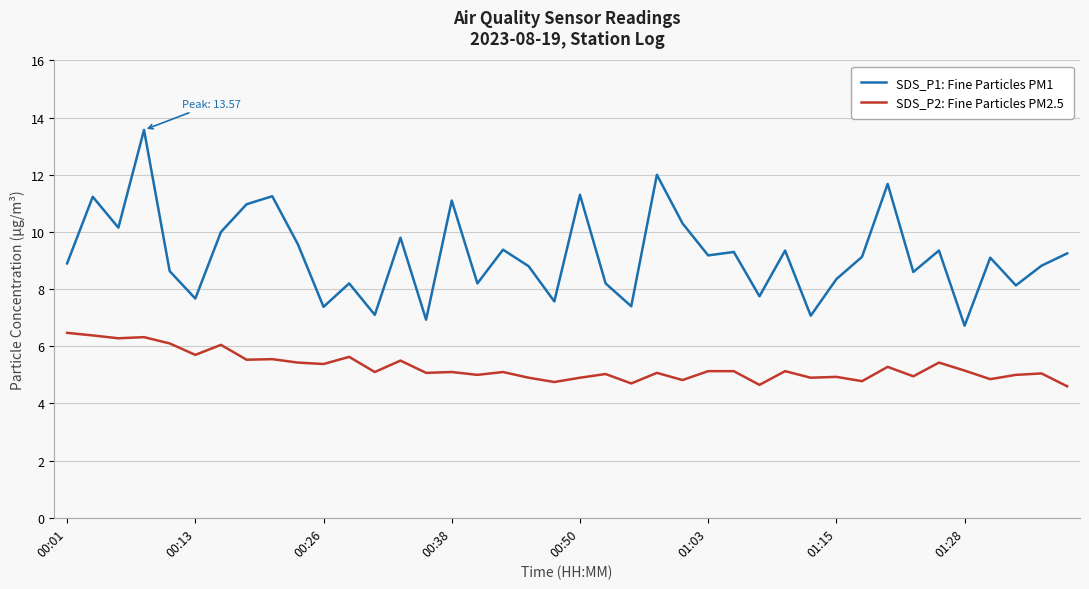

Rank the series by their average value, from lowest to highest.

SDS_P2: Fine Particles PM2.5, SDS_P1: Fine Particles PM1